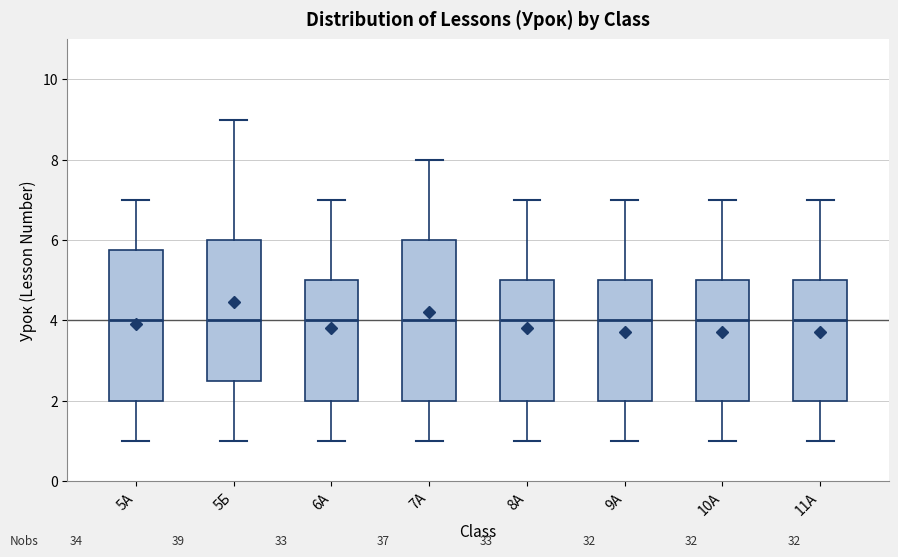

Reading left to right, transcribe this box plot: for each box, give where its median line is, the range the box spans, and where its two whiskers end, as read against the y-axis. The values are not printed on the chart, so give them approximately, as read against the axis.

5А: median 4.0, box 2.0 to 5.8, whiskers 1.0 to 7.0
5Б: median 4.0, box 2.6 to 6.0, whiskers 1.0 to 9.0
6А: median 4.0, box 2.0 to 5.0, whiskers 1.0 to 7.0
7А: median 4.0, box 2.0 to 6.0, whiskers 1.0 to 8.0
8А: median 4.0, box 2.0 to 5.0, whiskers 1.0 to 7.0
9А: median 4.0, box 2.0 to 5.0, whiskers 1.0 to 7.0
10А: median 4.0, box 2.0 to 5.0, whiskers 1.0 to 7.0
11А: median 4.0, box 2.0 to 5.0, whiskers 1.0 to 7.0